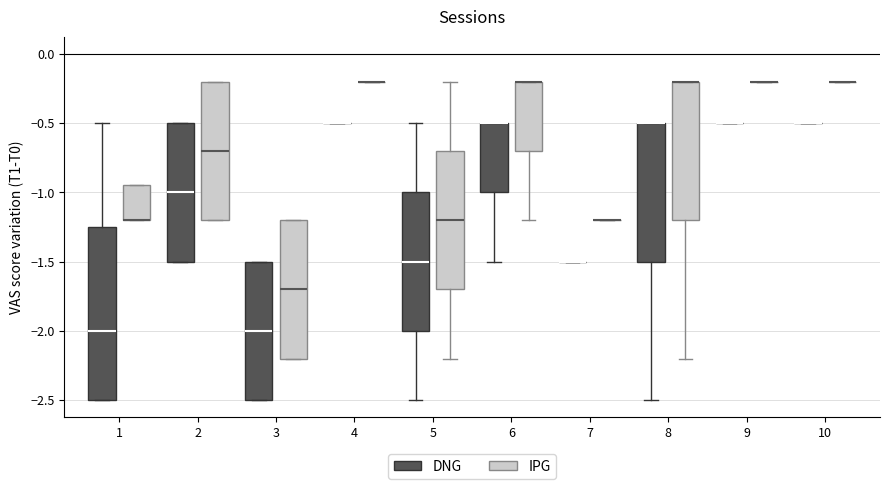

Comparing the boxes themselves (not the whiskers), which one is the tallest?

1 (DNG)